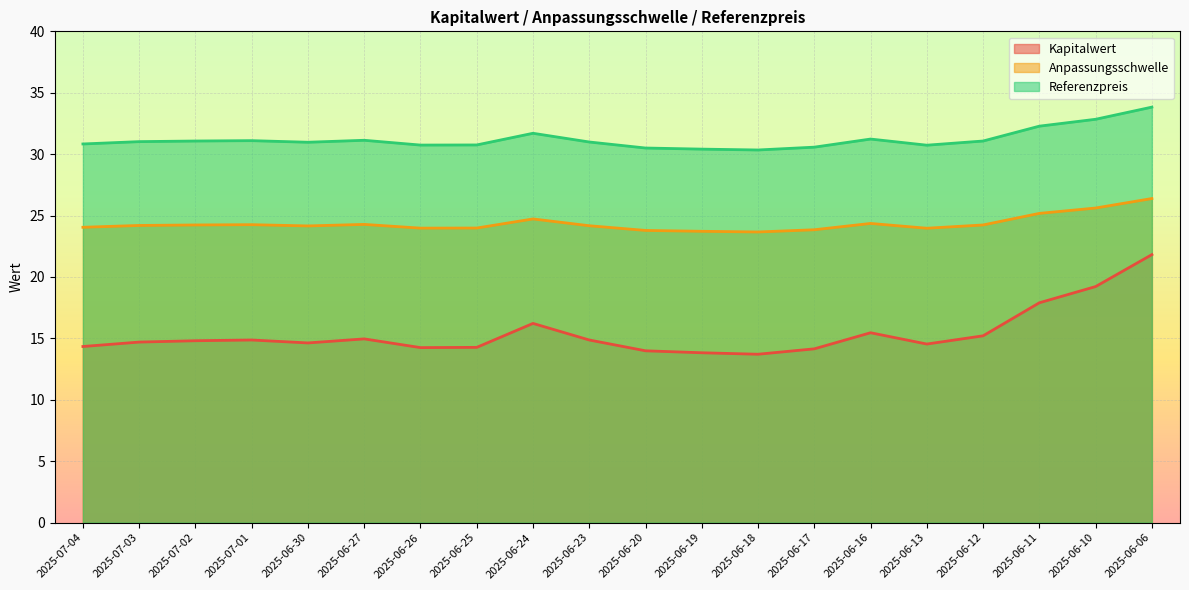

What are all the series names shown in the legend?

Kapitalwert, Anpassungsschwelle, Referenzpreis